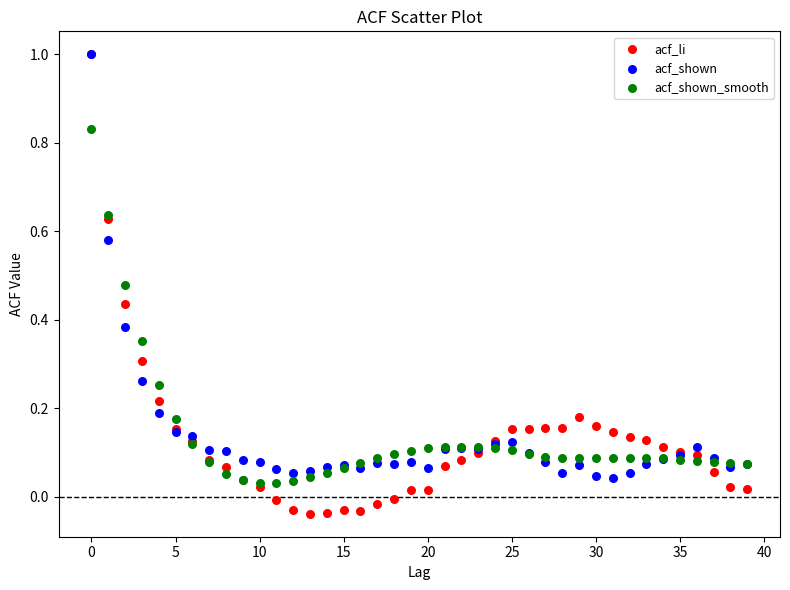

Which series has the widest spread of Y values?

acf_li